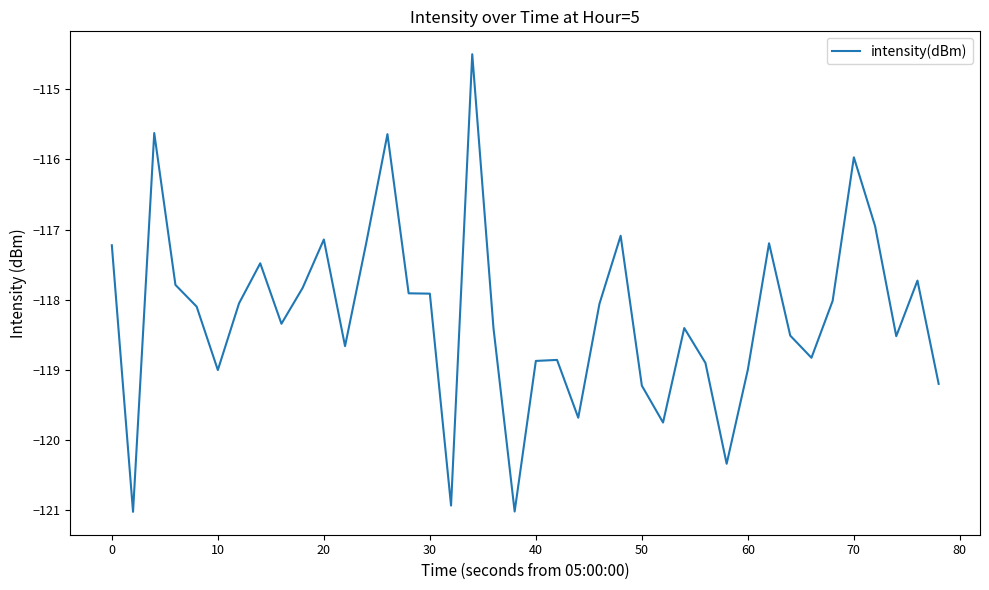

Reading left to right, extract all data points from this chart.

-117.2	-121.0	-115.6	-117.8	-118.1	-119.0	-118.1	-117.5	-118.3	-117.8	-117.1	-118.7	-117.2	-115.6	-117.9	-117.9	-120.9	-114.5	-118.4	-121.0	-118.9	-118.9	-119.7	-118.1	-117.1	-119.2	-119.7	-118.4	-118.9	-120.3	-119.0	-117.2	-118.5	-118.8	-118.0	-116.0	-116.9	-118.5	-117.7	-119.2